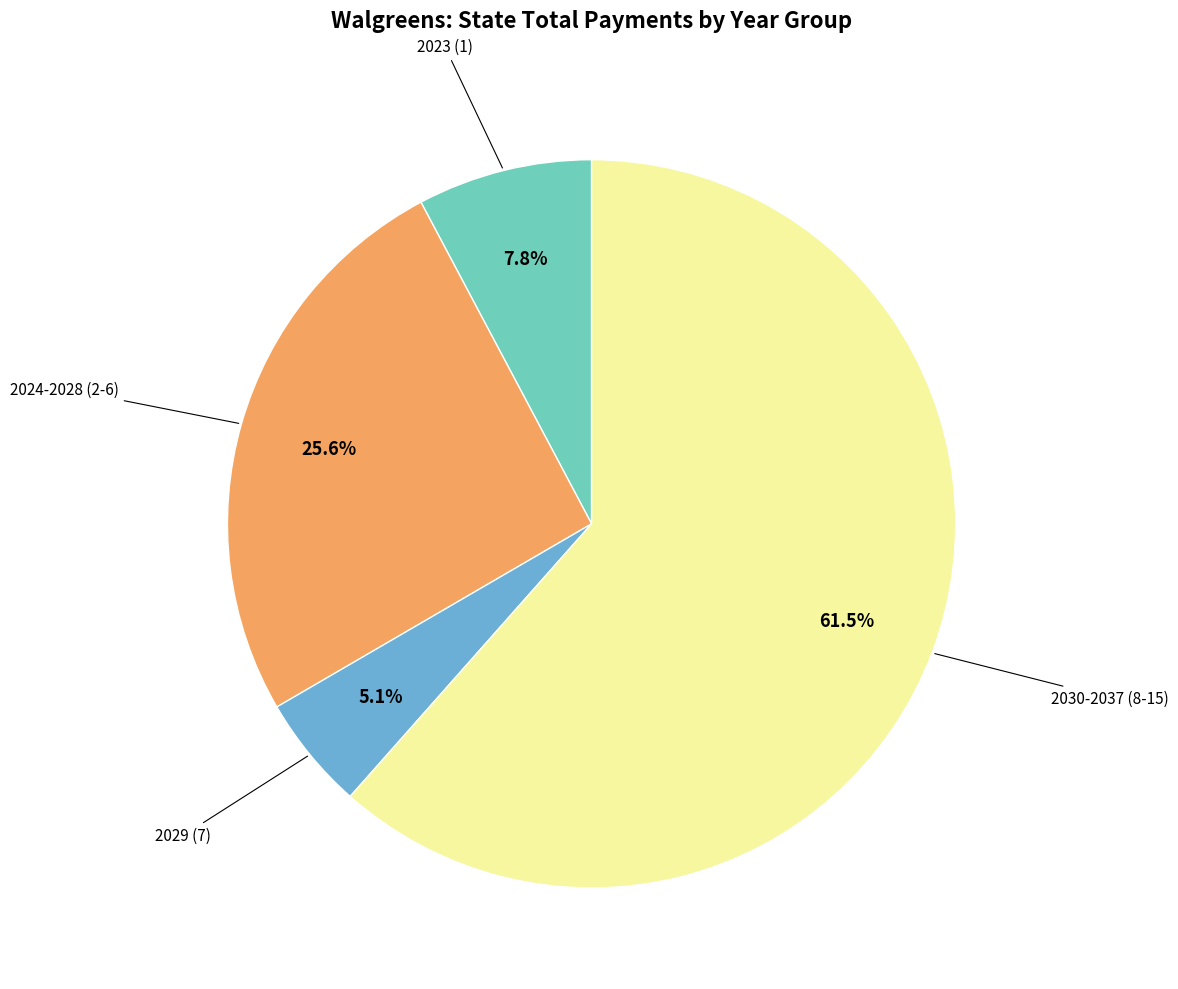

Does any single category account for the majority?

Yes